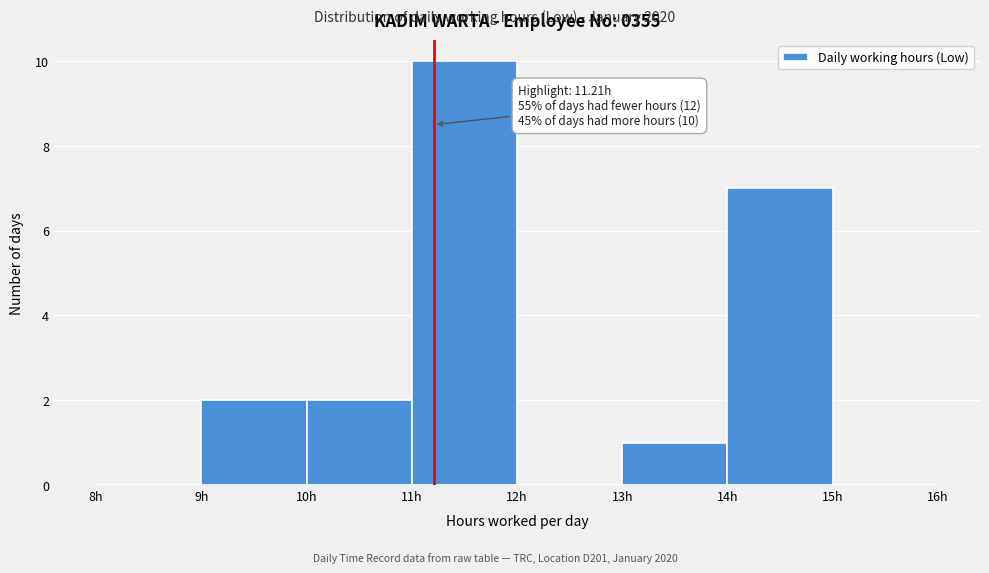

Over which range of the x-axis is the bar tallest?

11 to 12